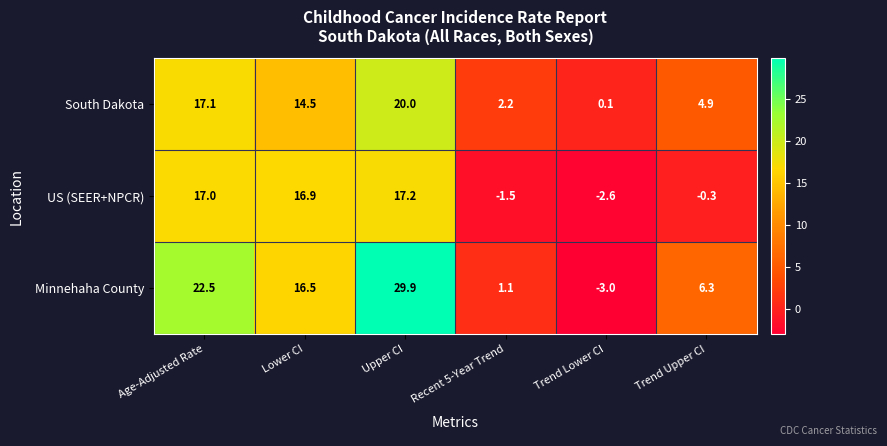

Is it true that South Dakota equals 12.3 at Upper CI?

False